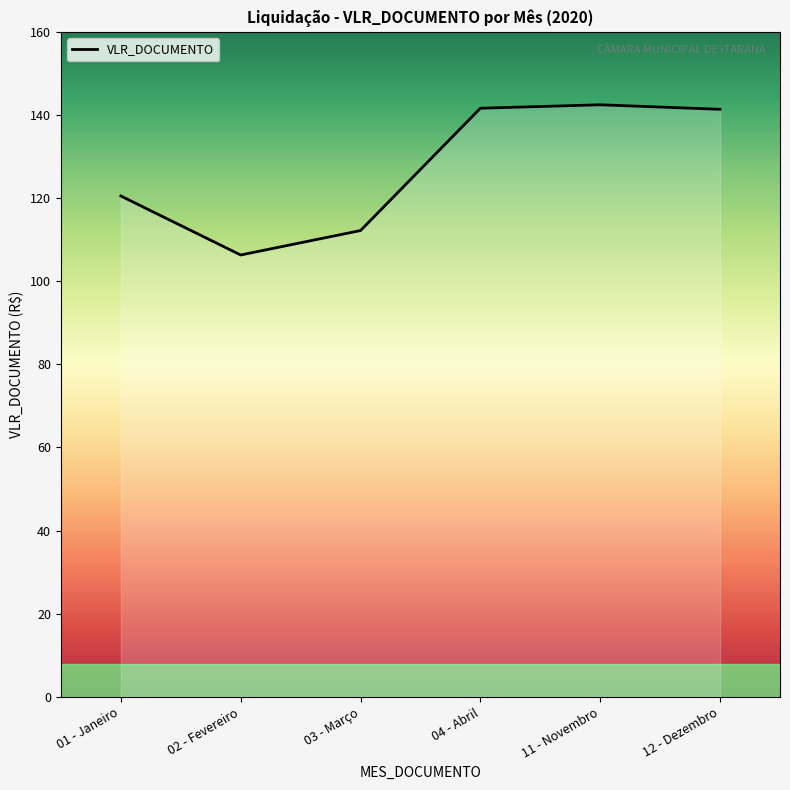

How many values exceed 141?

3